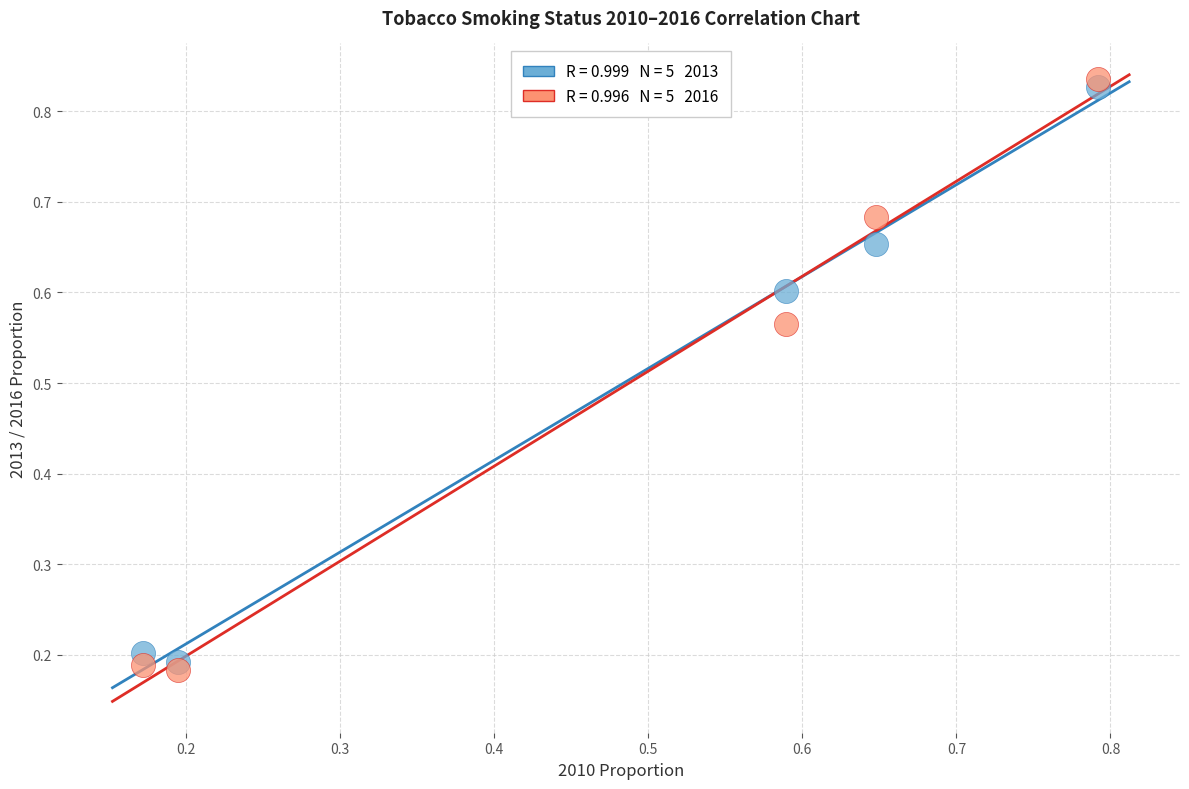

Across all data points, what is the average Y value?

0.5